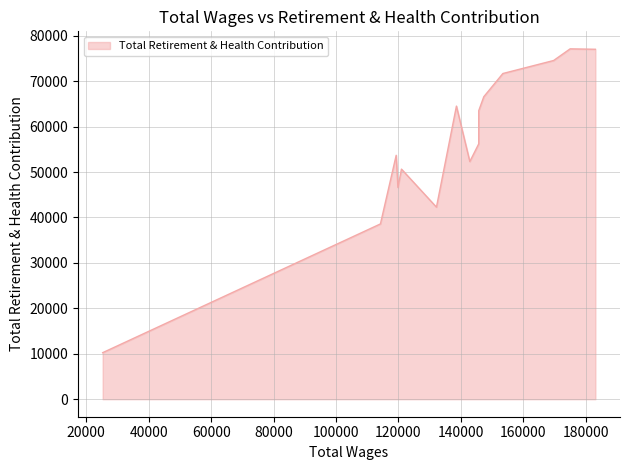

What is the minimum value shown in the chart?

10240